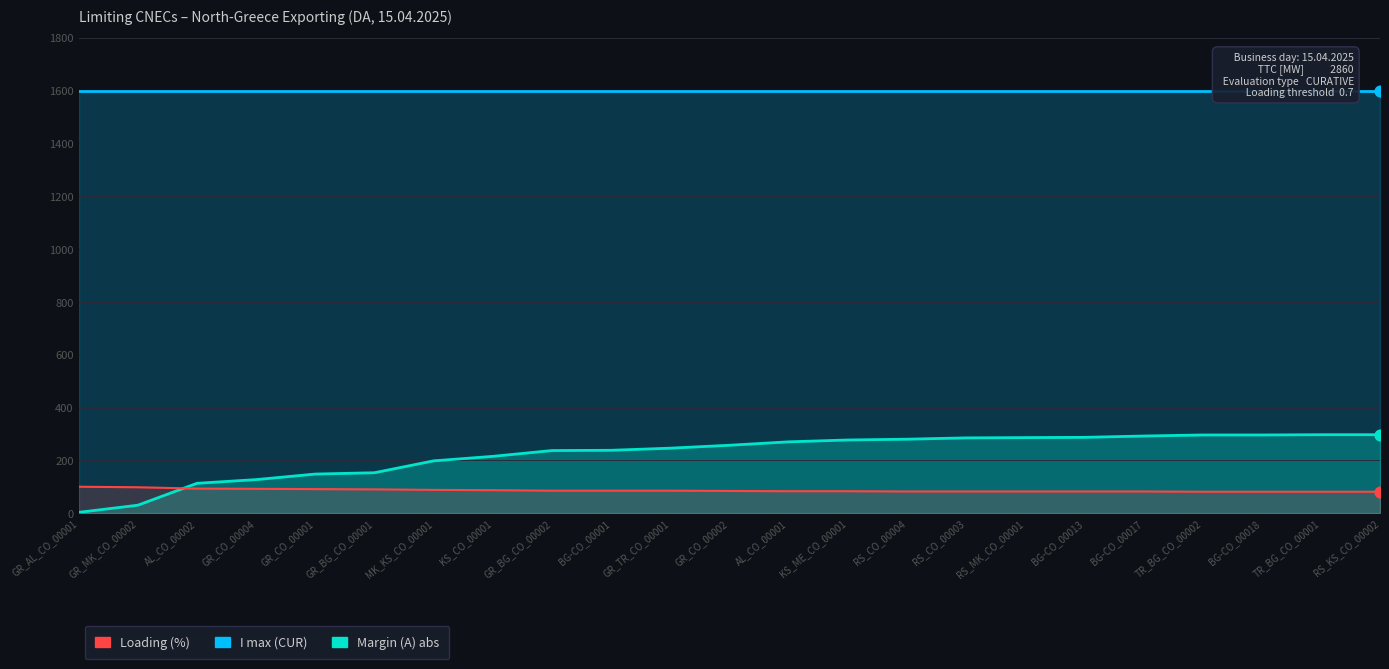

Which series contains the lowest Y value?

Margin (A) abs